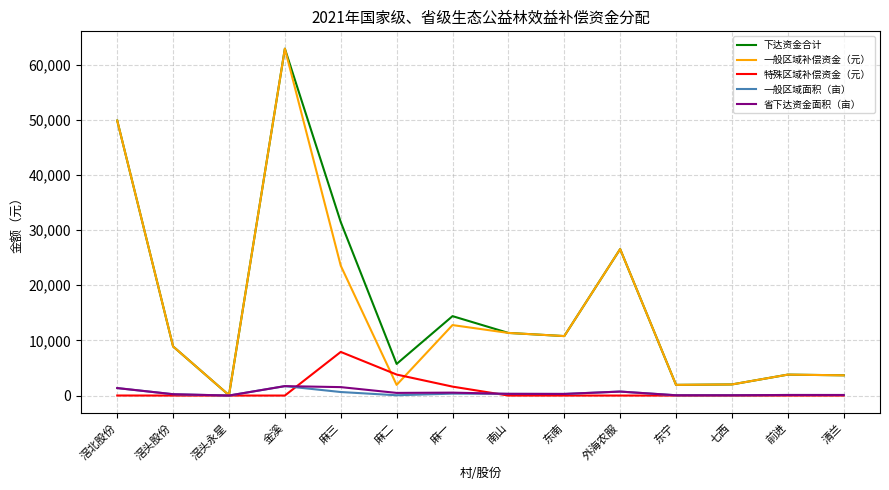

What is the spread (max minus min) of values at 麻二?

5684.8